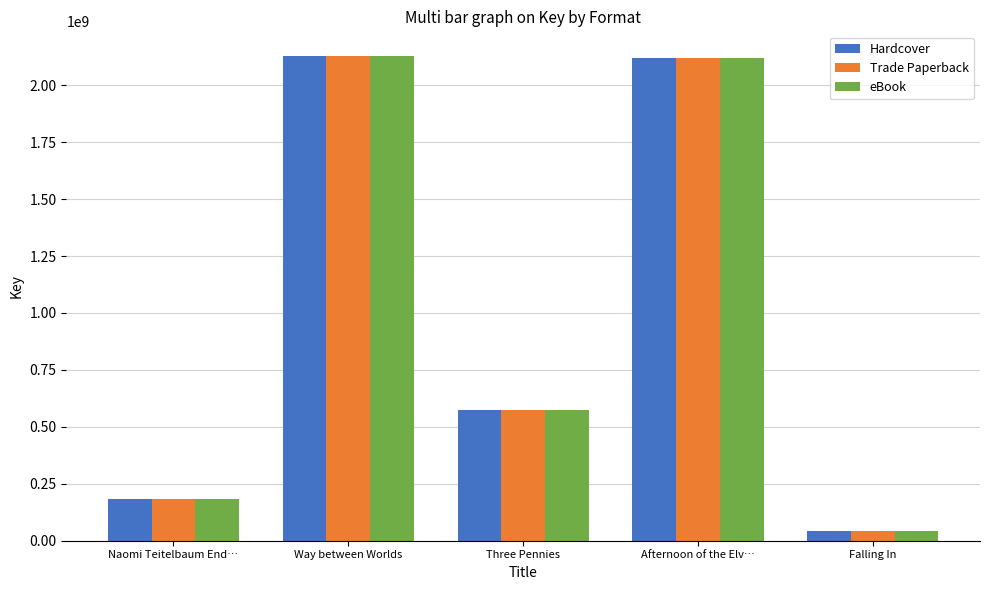

Count the number of data series in this chart.

3